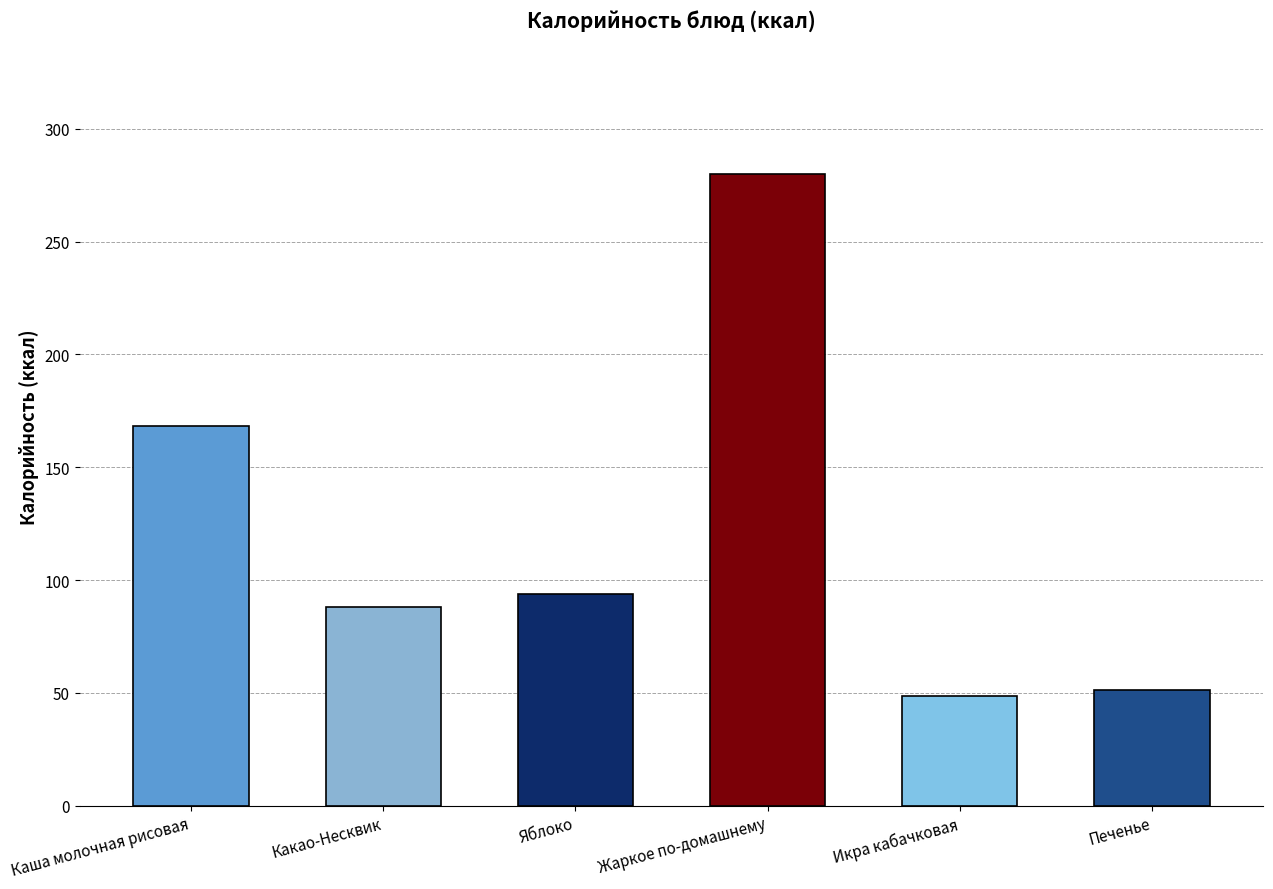

What is the label of the 1st bar from the left?

Каша молочная рисовая